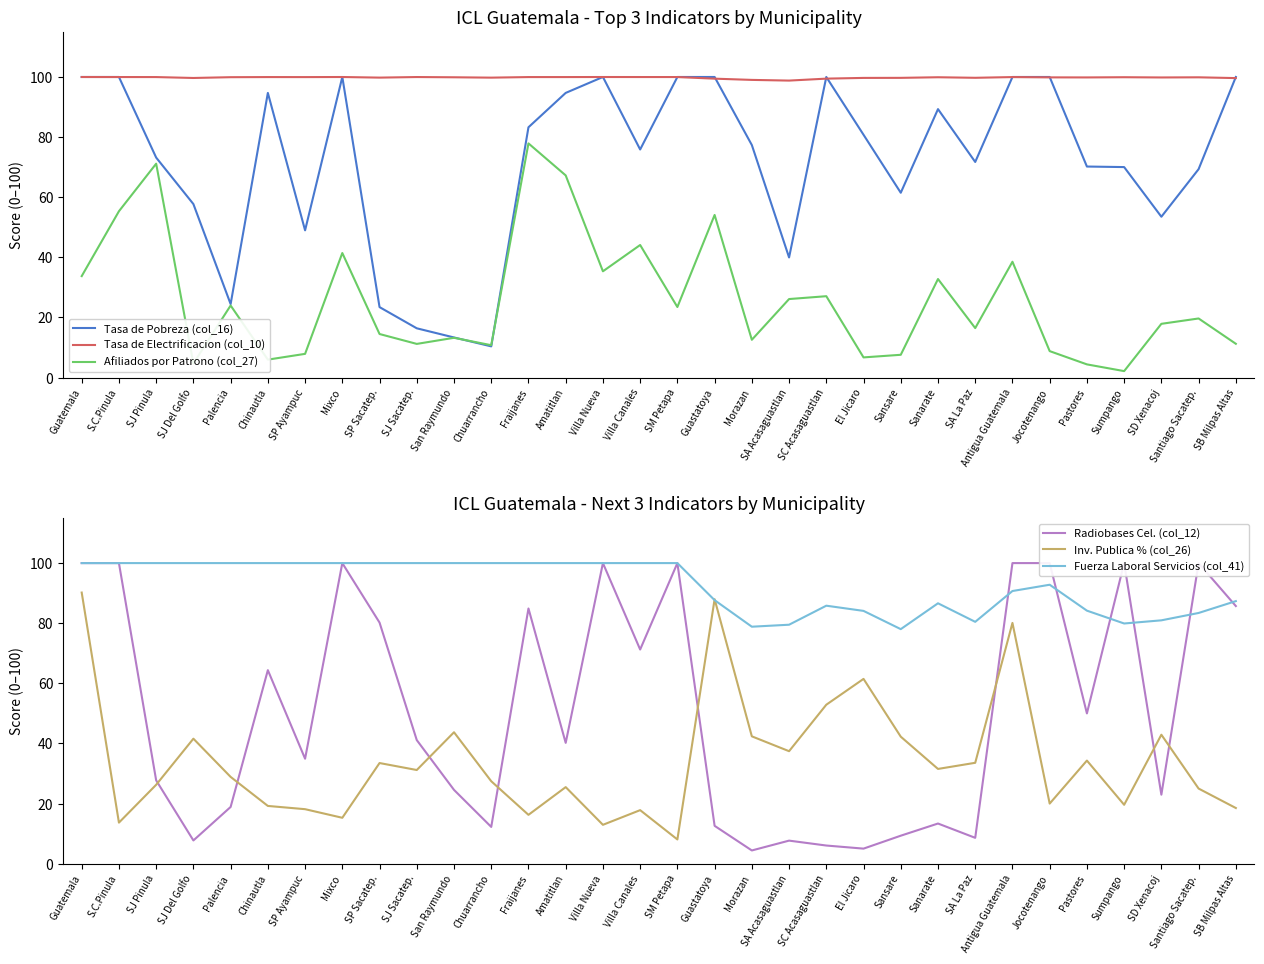

The value of Fuerza Laboral Servicios (col_41) at Sansare is 78.0. True or false?

True